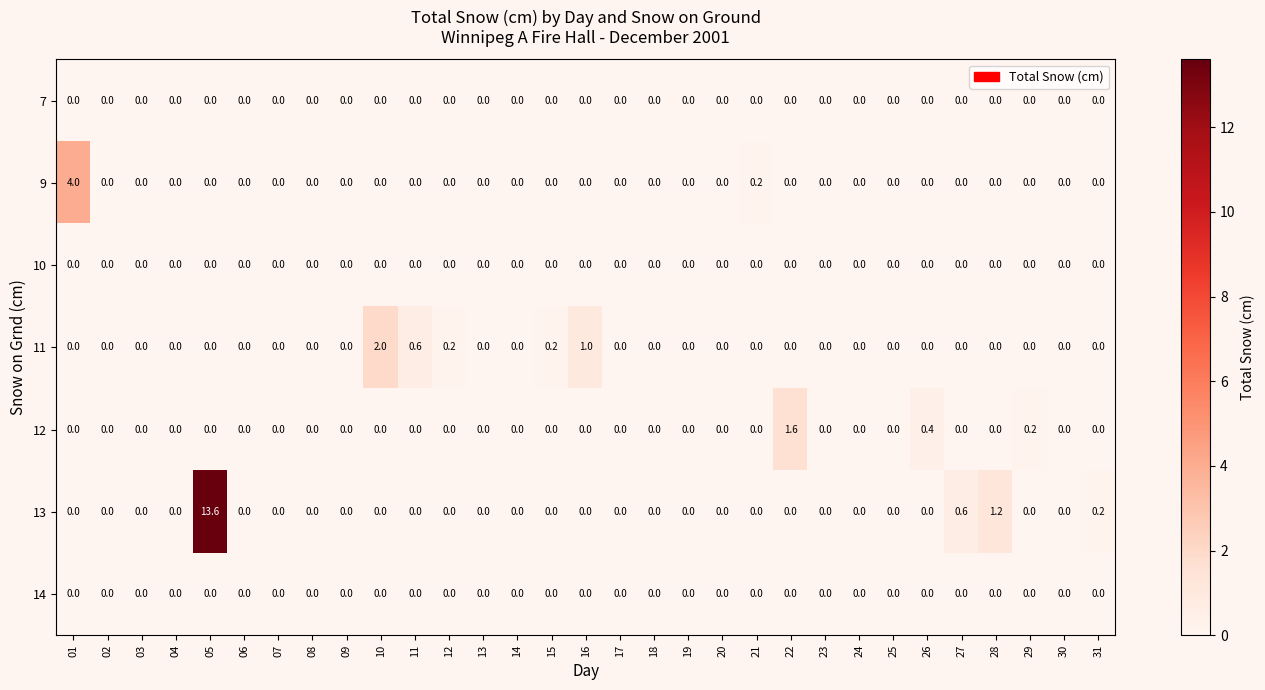

True or false: 12 has a value of 1.0 at 30.

False